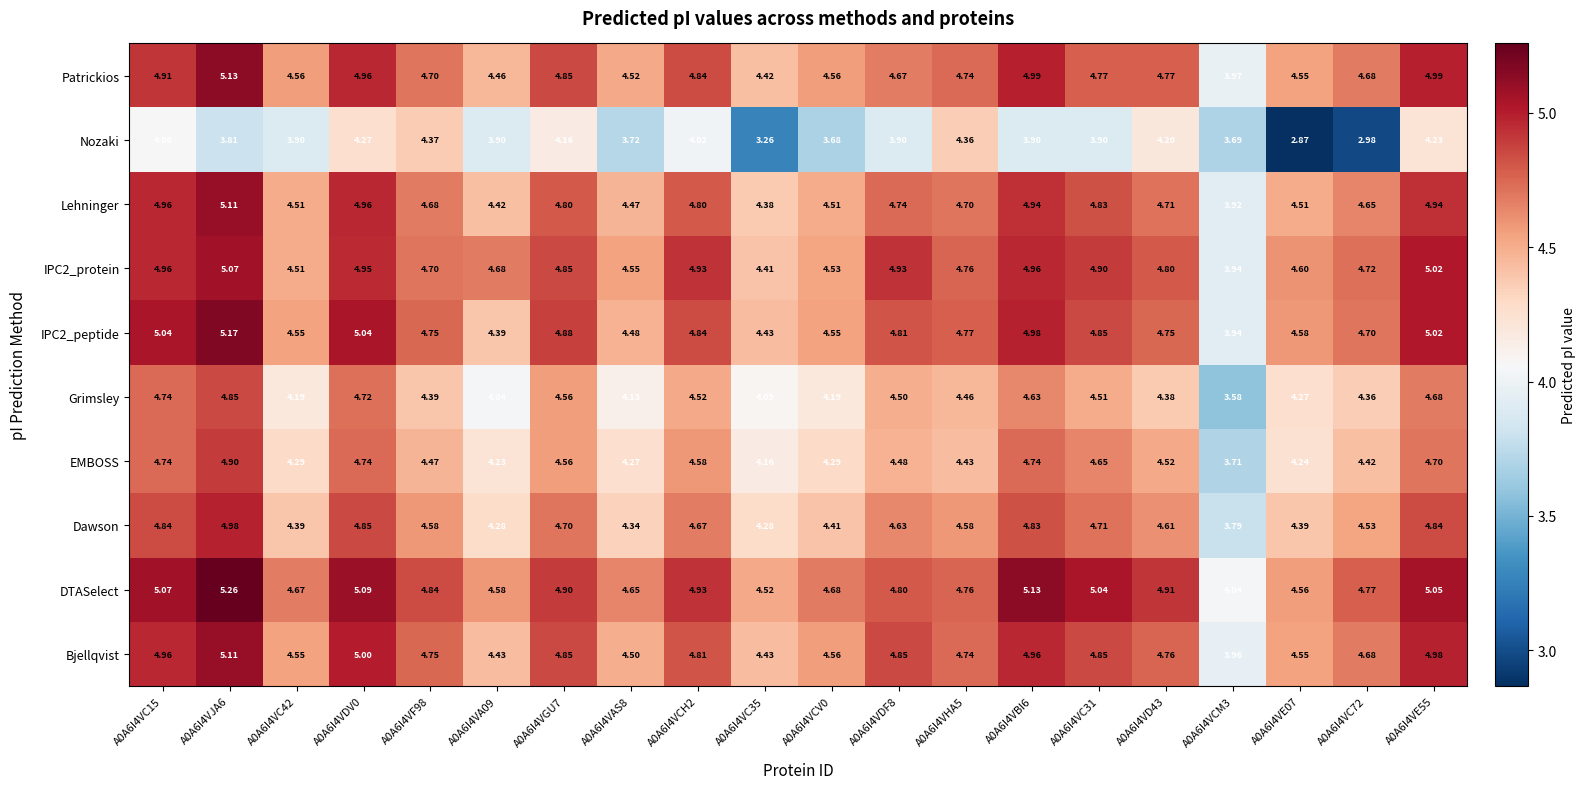

Which series has the largest range (max minus min)?

Nozaki